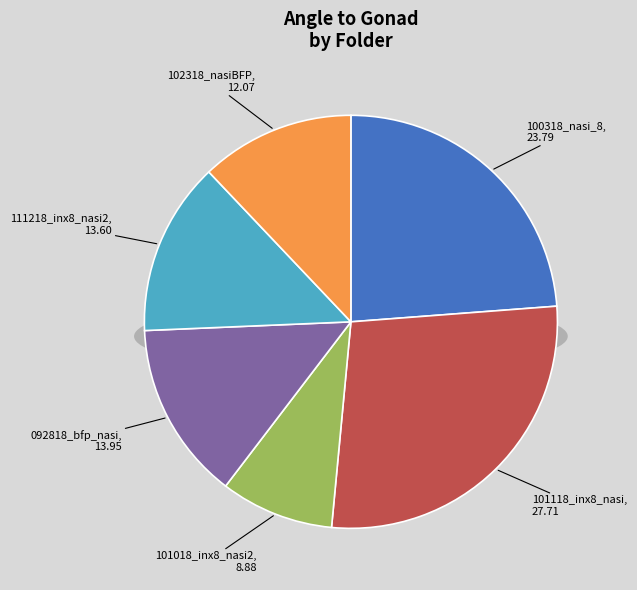

Between 111218_tub_inx8_nasi2_bfp_TL and 092818_bfp_TUB_nasi_inx8, which is larger?

092818_bfp_TUB_nasi_inx8